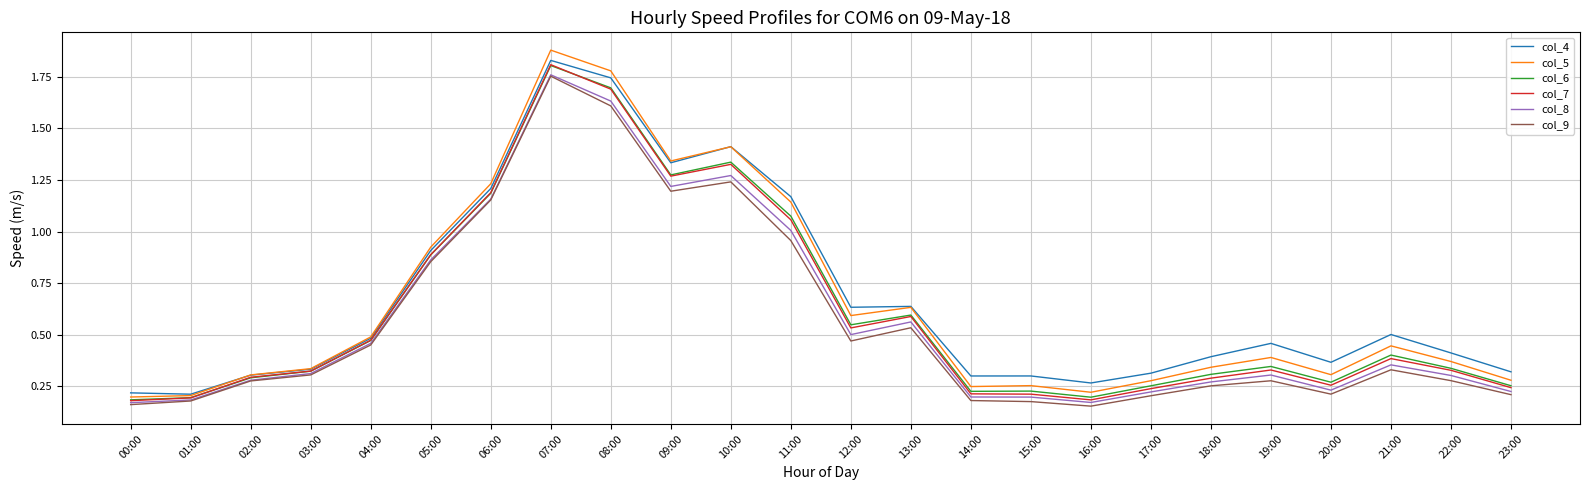

True or false: col_8 and col_4 intersect in this chart.

False